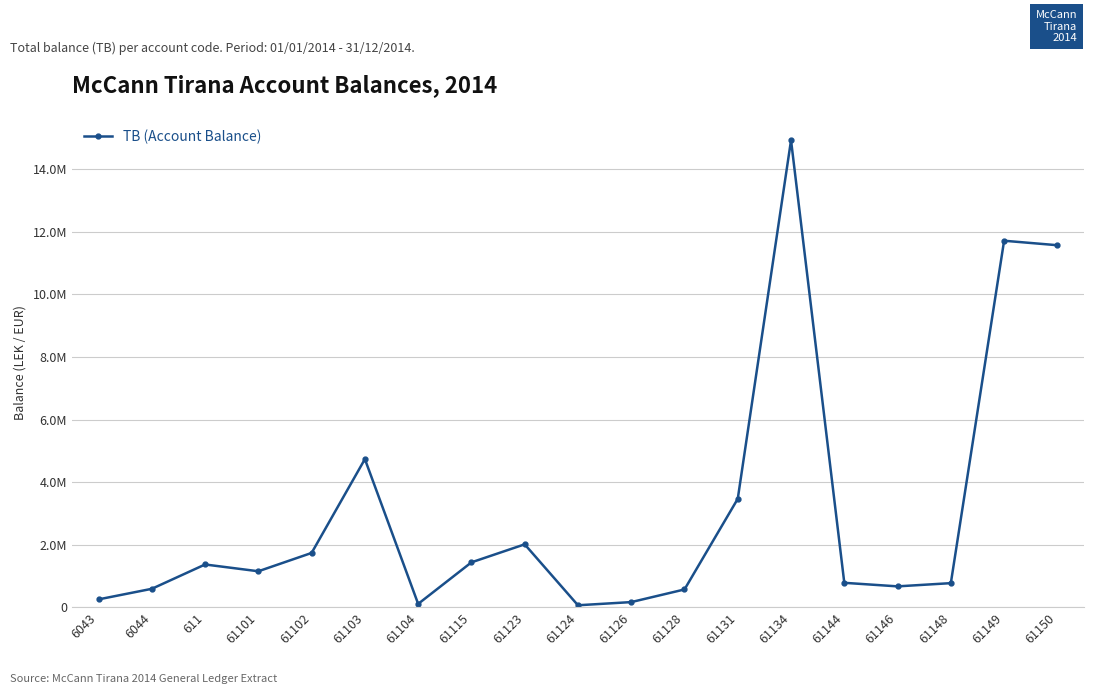

Is this an area chart (filled region under the line)?

No